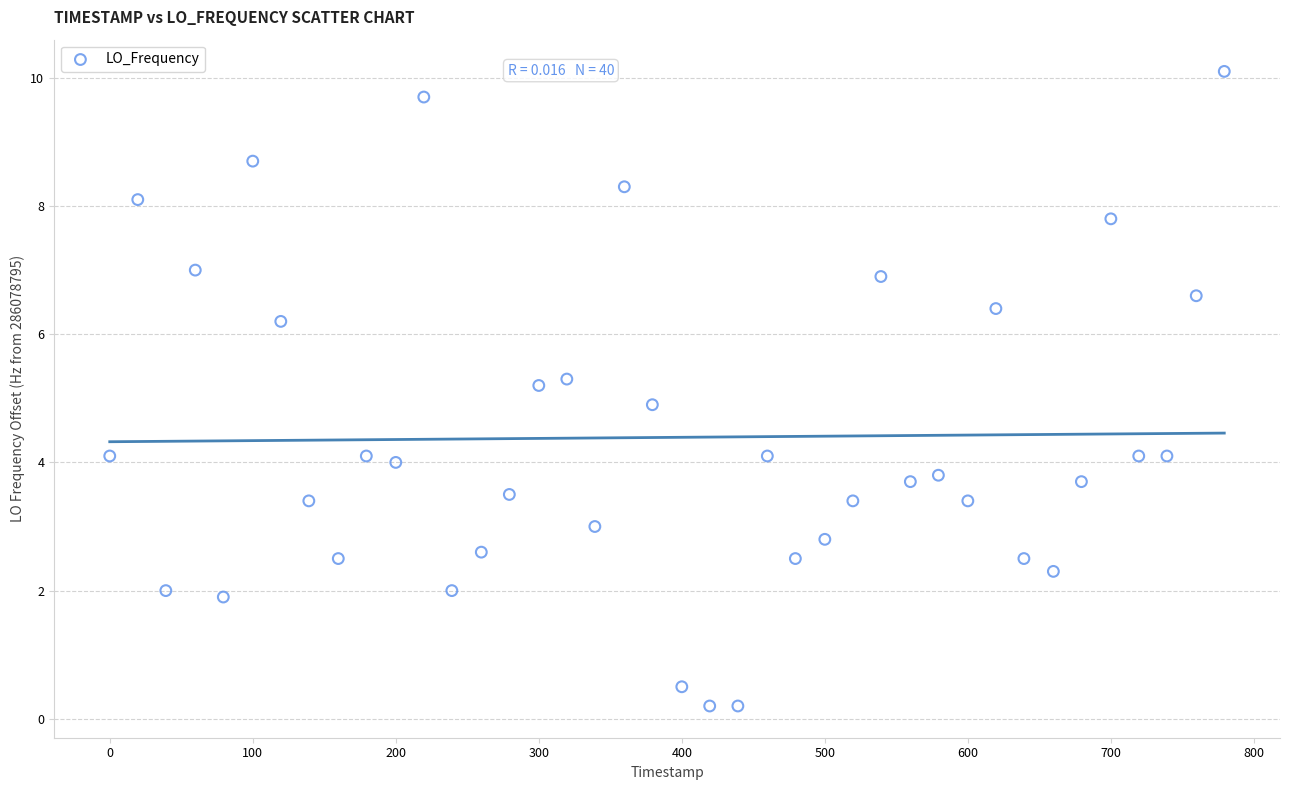

What is the range of Y values (max minus min)?

9.9